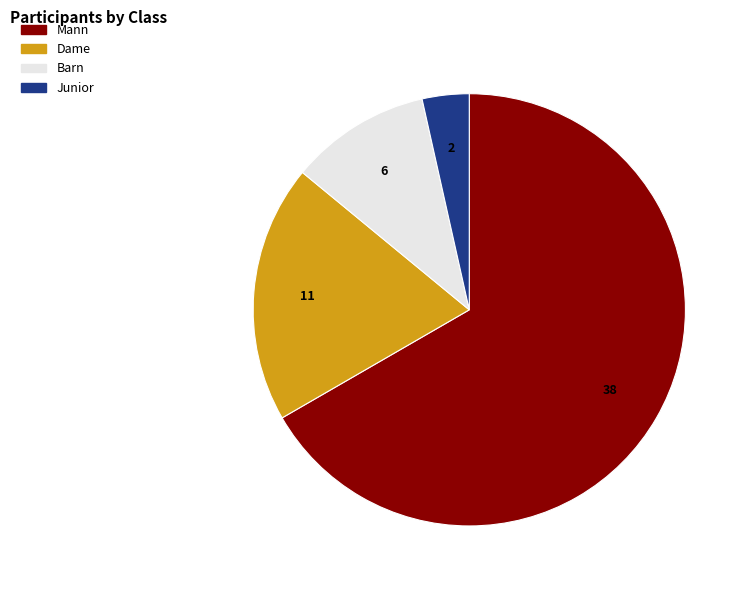

What is the smallest slice in the pie chart?

Junior